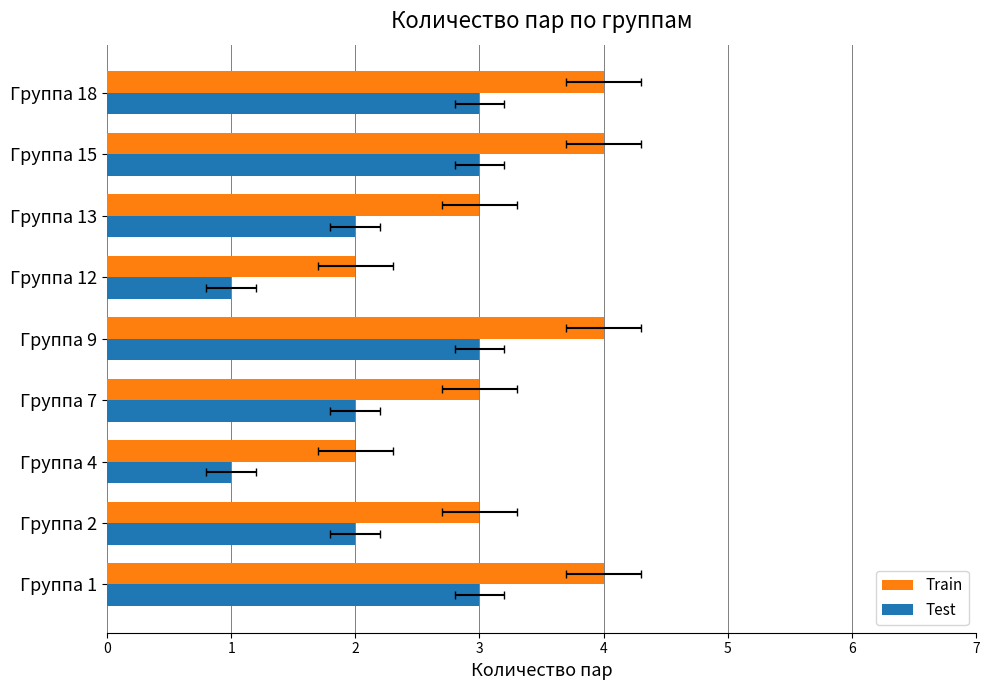

Count the Test values in the range 2 to 3.

7